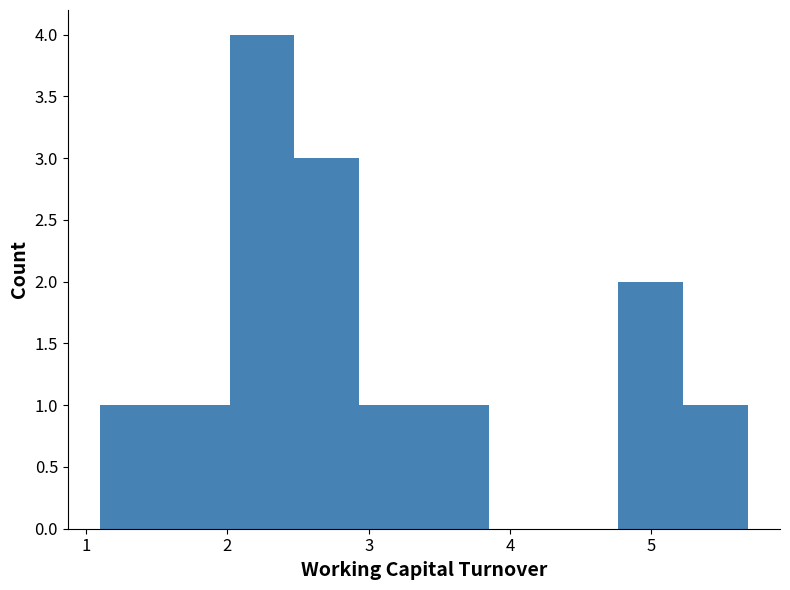

How tall is the bar that spans 5.2 to 5.7 on the x-axis? Neither the bar edges nor the heights are printed on the chart, so give them approximately, as read against the axes.

1